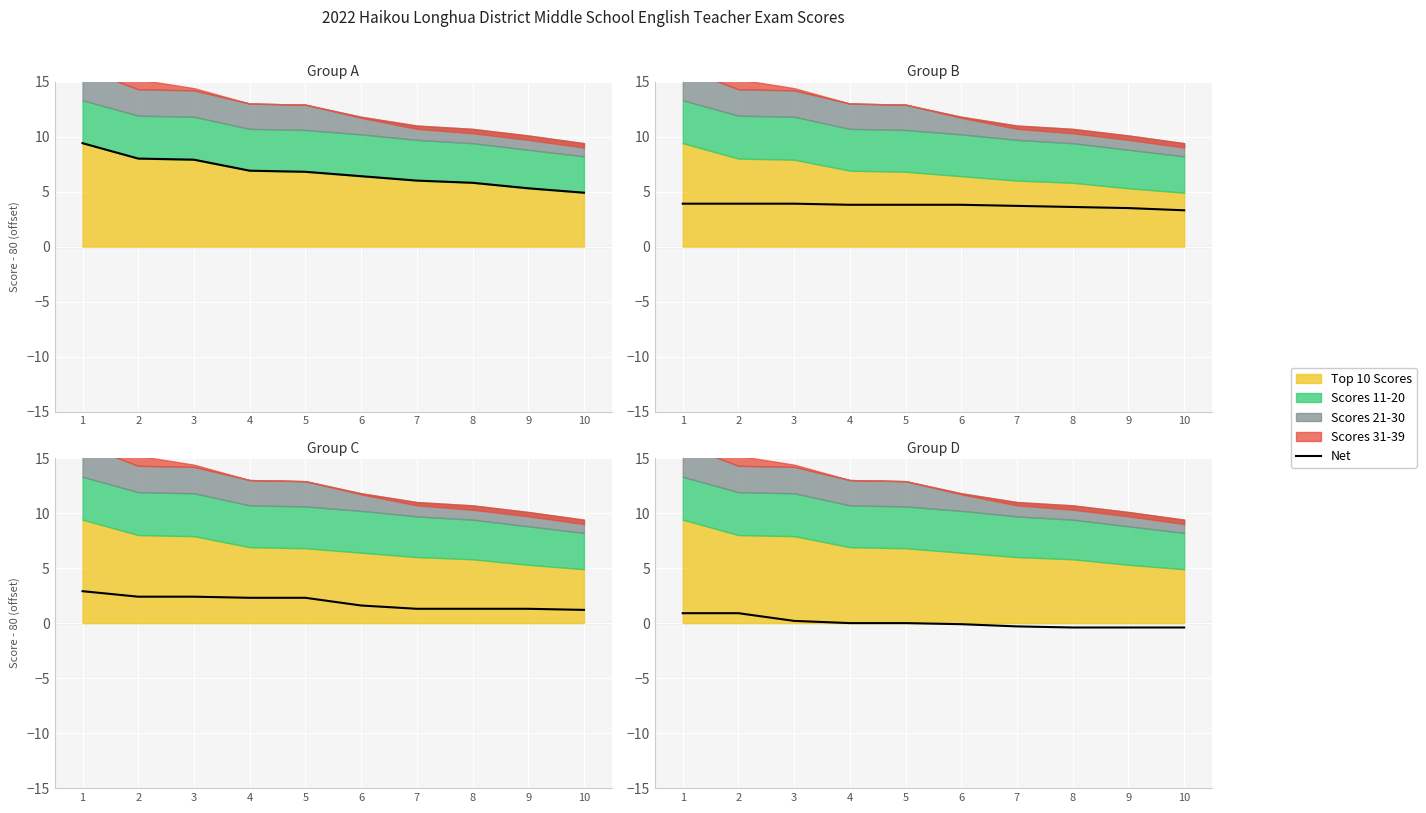

Reading right to left, extract all data points from this chart.

10=-0.4	9=-0.4	8=-0.4	7=-0.3	6=-0.1	5=0.0	4=0.0	3=0.2	2=0.9	1=0.9